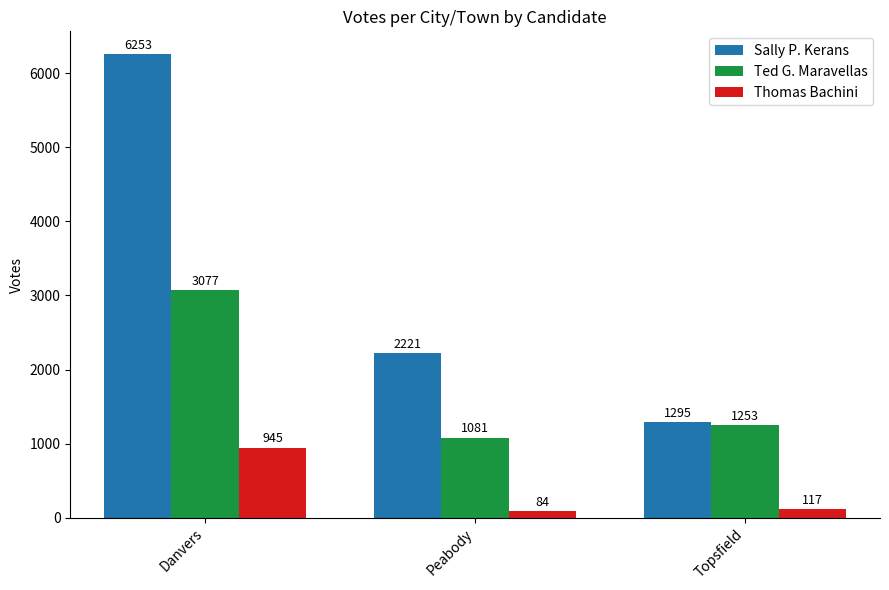

How many groups of bars are there?

3